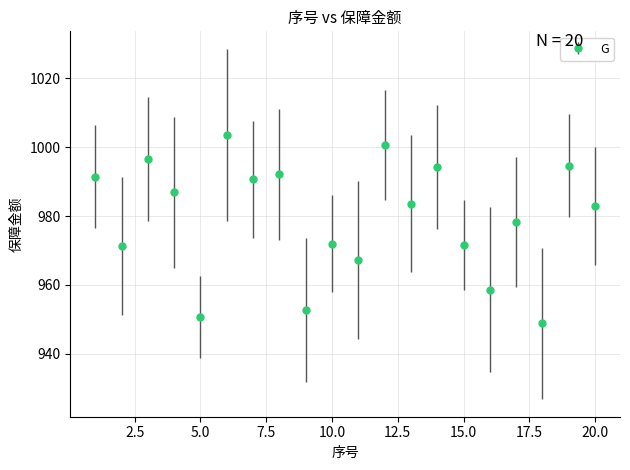

True or false: the data has more than 1 interior local peaks.

True